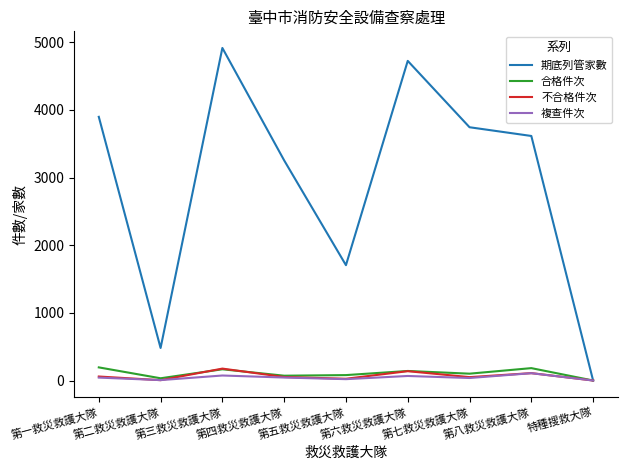

Which series has the largest total across all categories?

期底列管家數